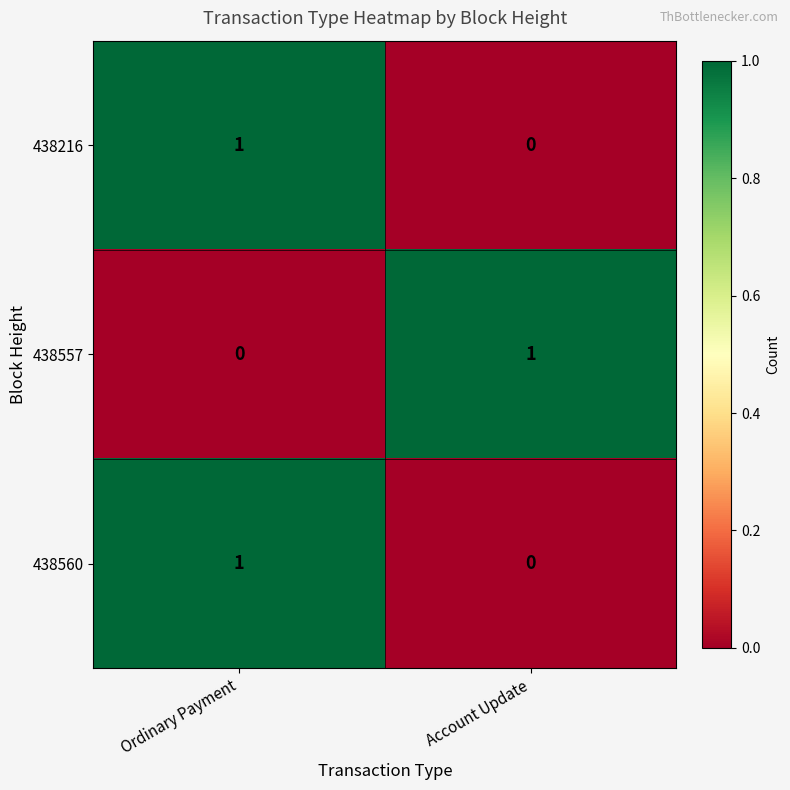

At which label is 438557 closest to 0?

Ordinary Payment